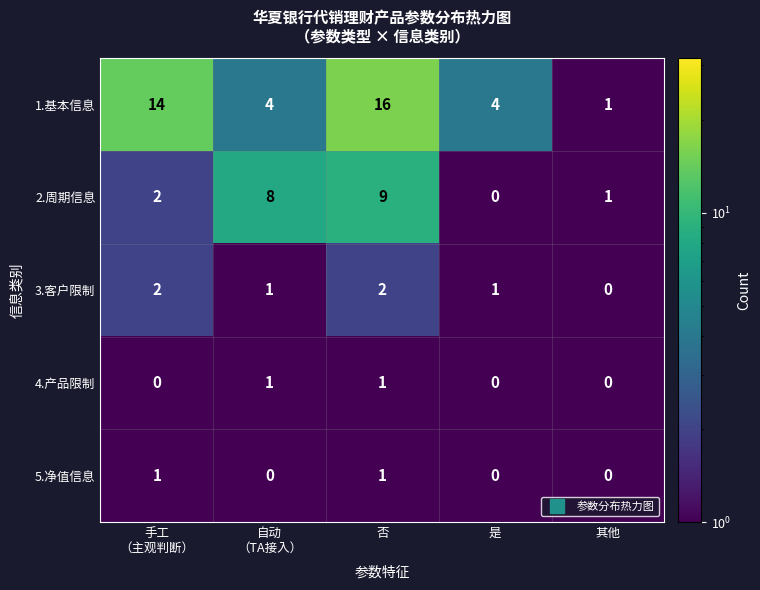

What is the total value across all series at 自动
（TA接入）?

14